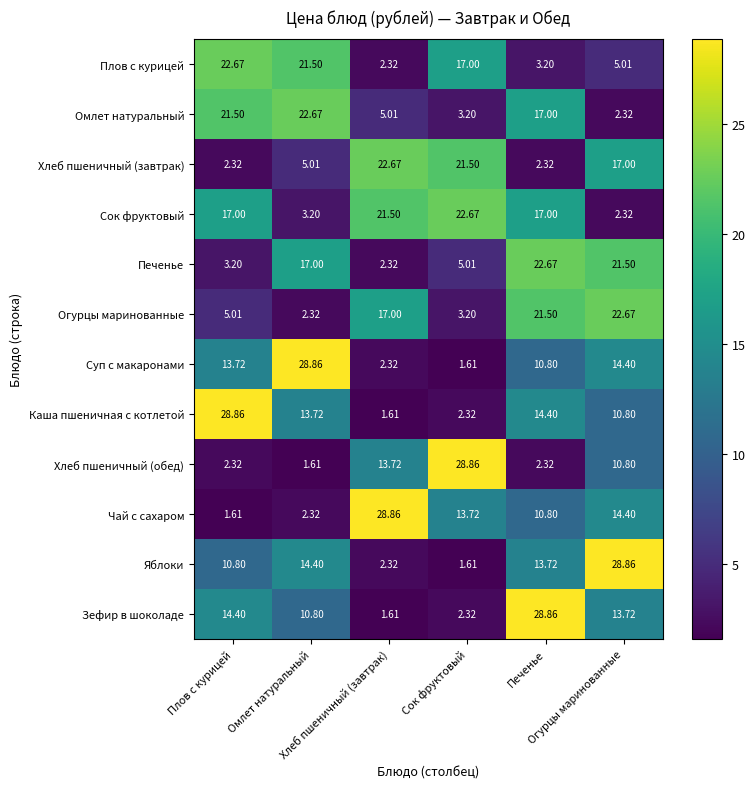

How many data points in Чай с сахаром are less than 13?

3